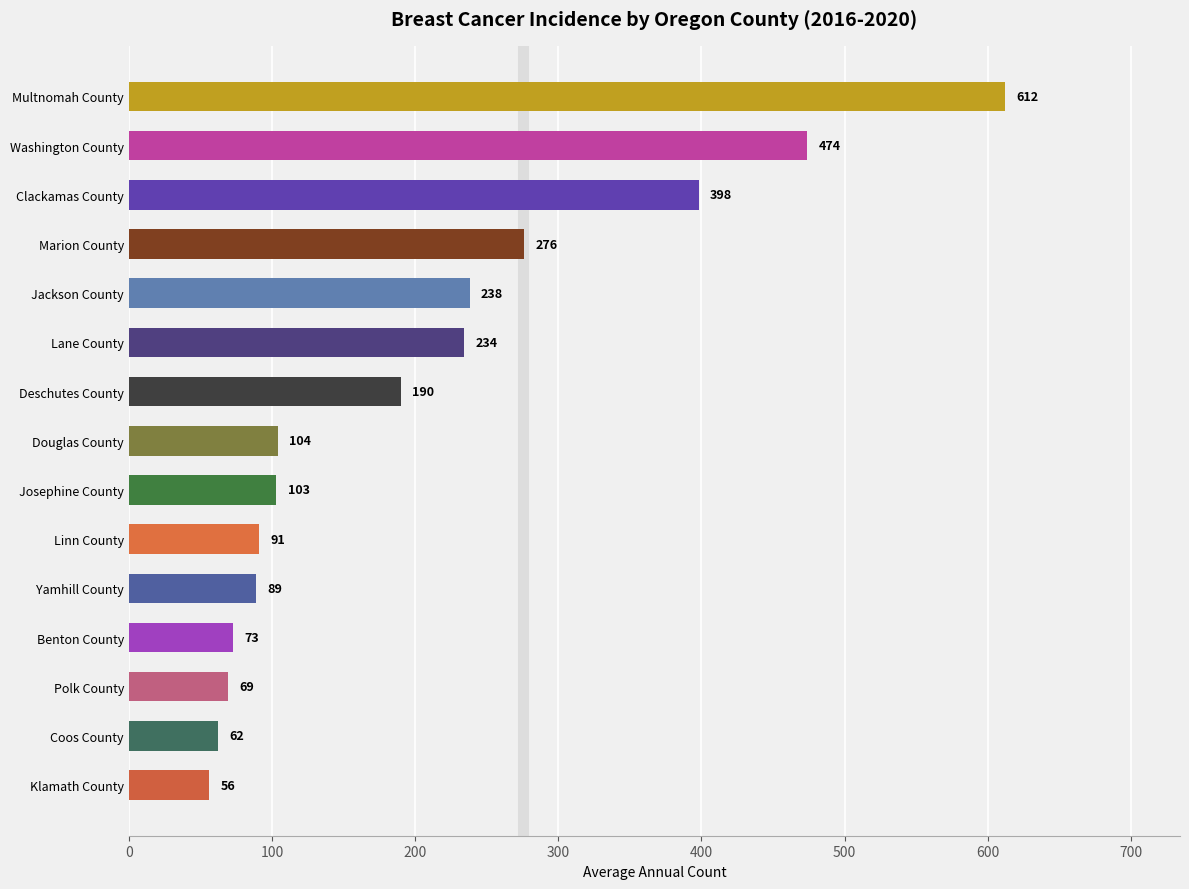

At which label is the value closest to 334?

Marion County